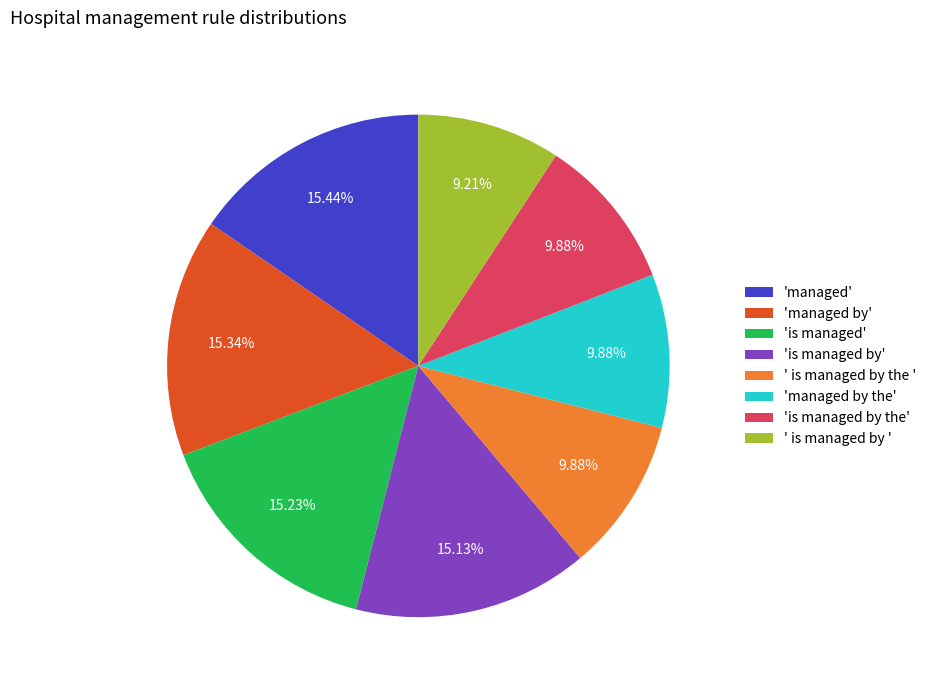

What is the smallest slice in the pie chart?

' is managed by '